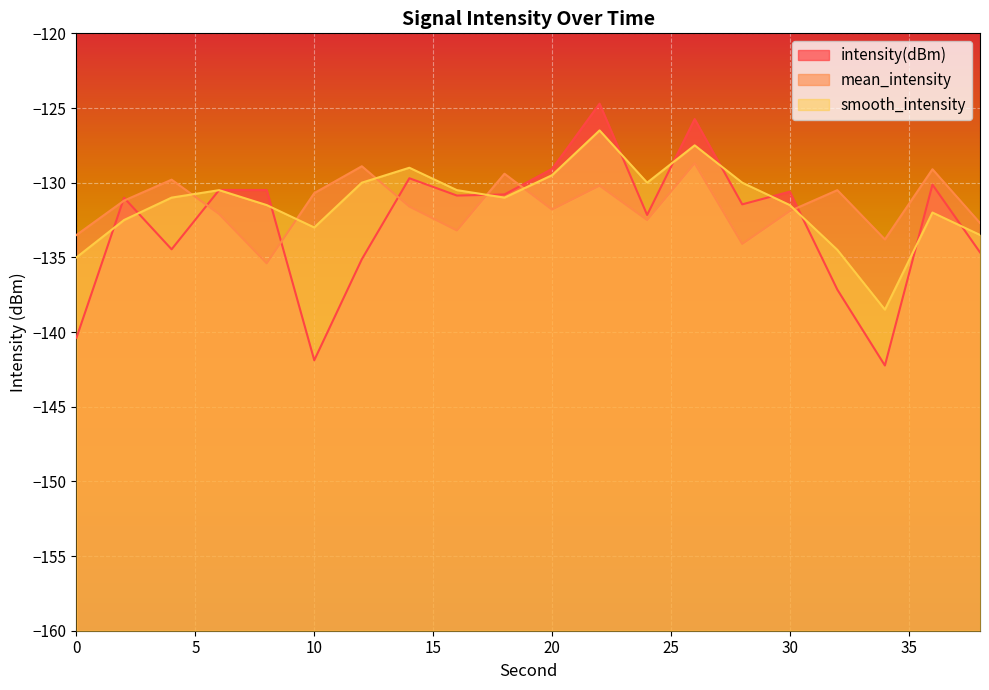

True or false: mean_intensity and intensity(dBm) cross at least once.

True